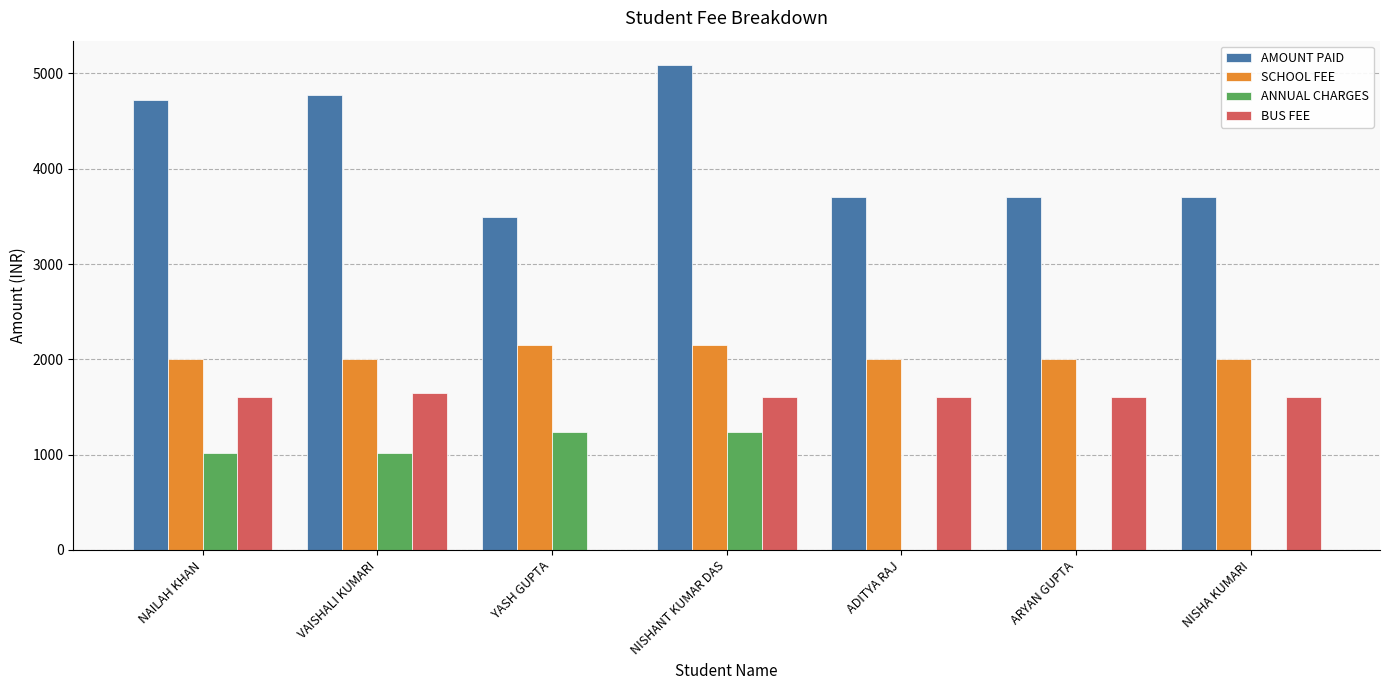

Reading left to right, list all the values displayed in this chart.

AMOUNT PAID: 4720	4770	3490	5090	3700	3700	3700
SCHOOL FEE: 2000	2000	2150	2150	2000	2000	2000
ANNUAL CHARGES: 1020	1020	1240	1240	0	0	0
BUS FEE: 1600	1650	0	1600	1600	1600	1600